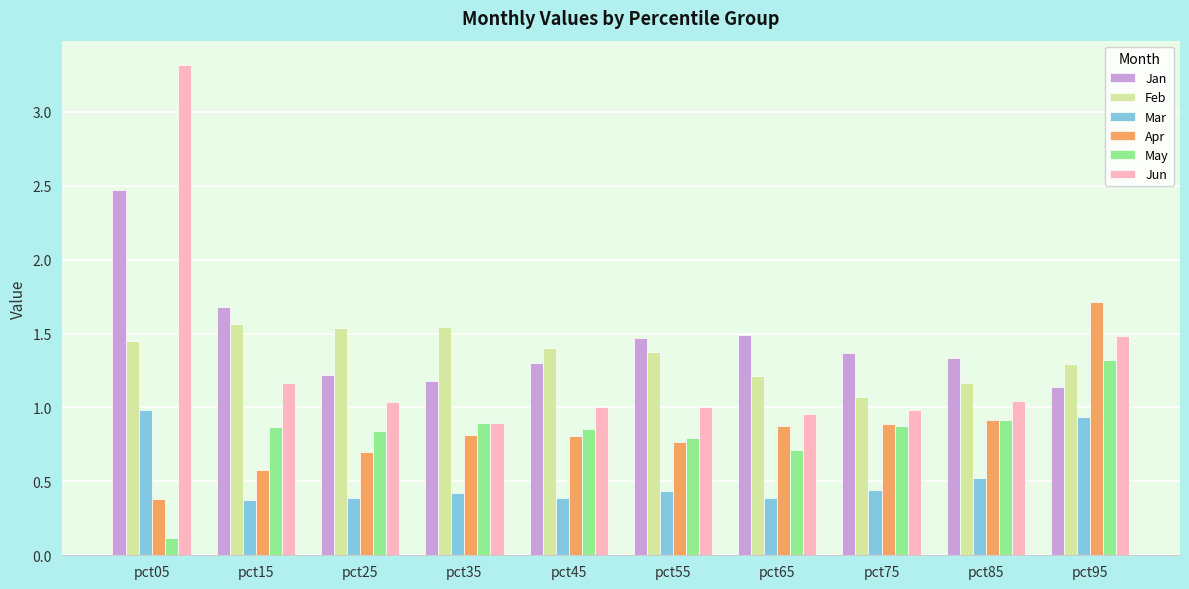

How many groups of bars are there?

10